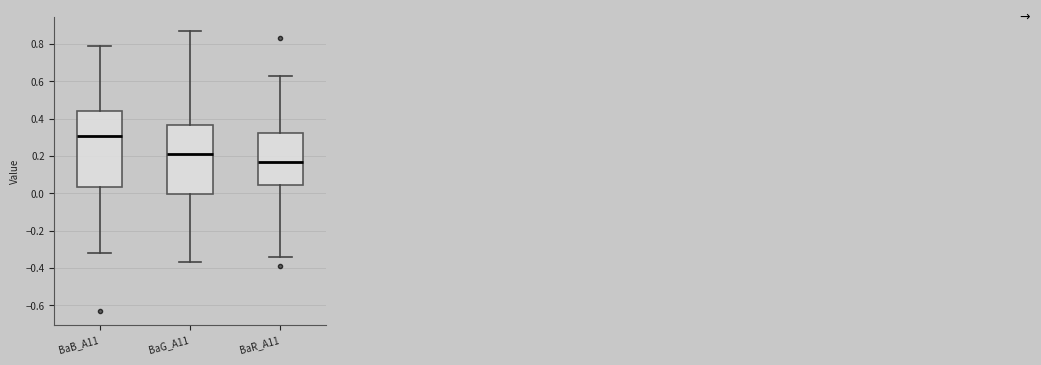

Reading left to right, read every box against the y-axis: the position of its median line, the range the box covers, and the ends of its whiskers. The values are not printed on the chart, so give them approximately, as read against the axis.

BaB_A11: median 0.32, box 0.04 to 0.44, whiskers -0.32 to 0.80
BaG_A11: median 0.22, box 0.00 to 0.36, whiskers -0.36 to 0.88
BaR_A11: median 0.18, box 0.04 to 0.32, whiskers -0.34 to 0.64